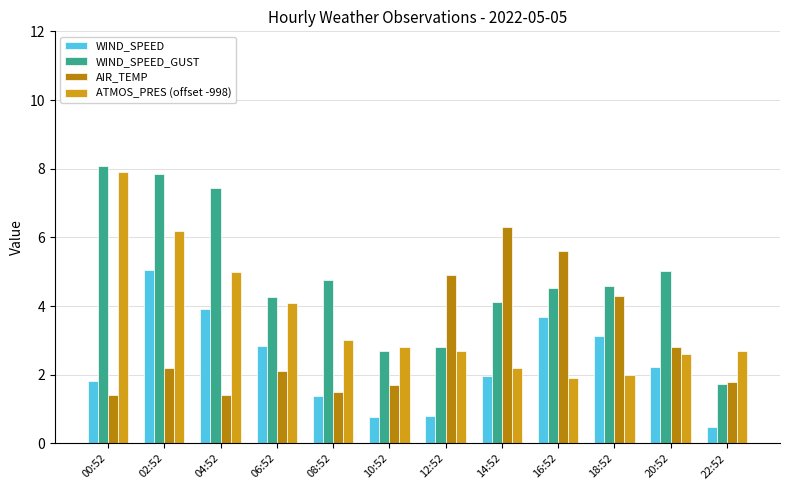

How many categories are shown in the chart?

12